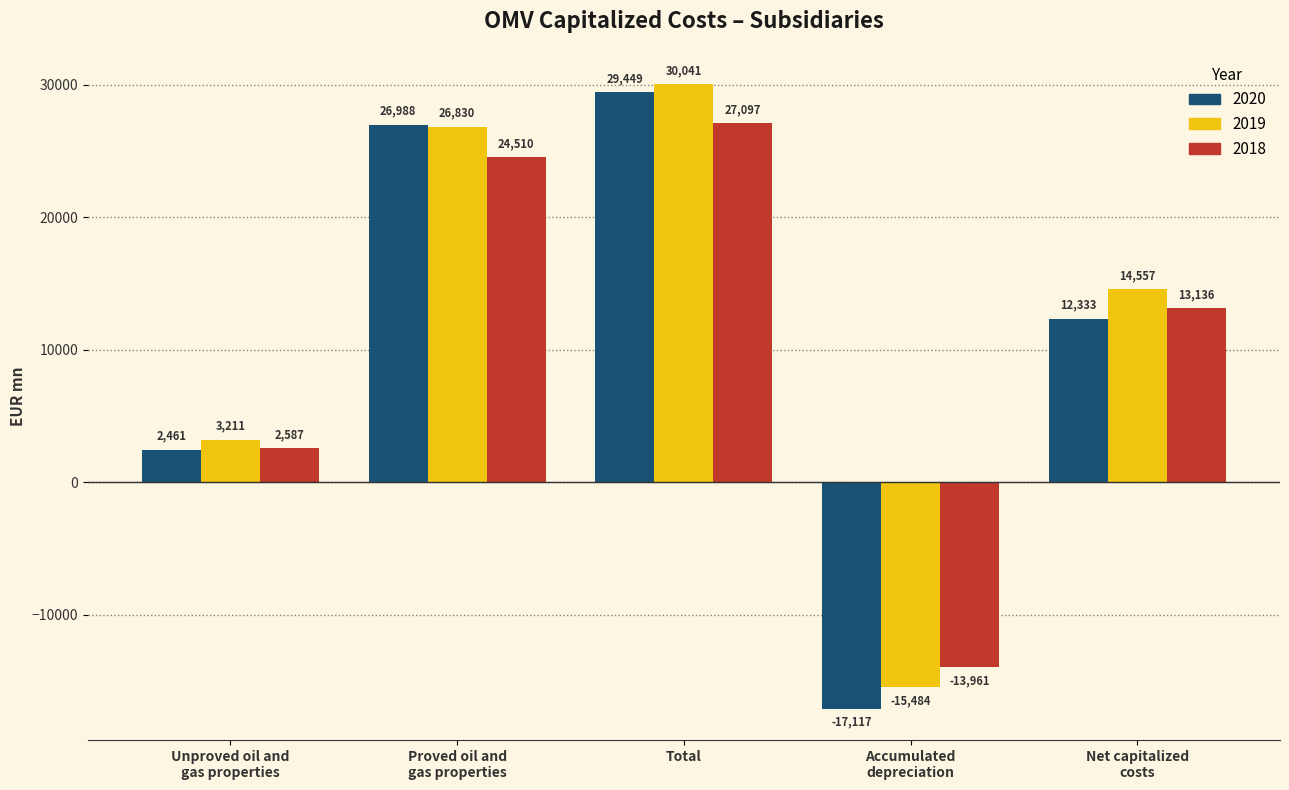

At Net capitalized
costs, list the series in order from smallest to largest.

2020, 2018, 2019